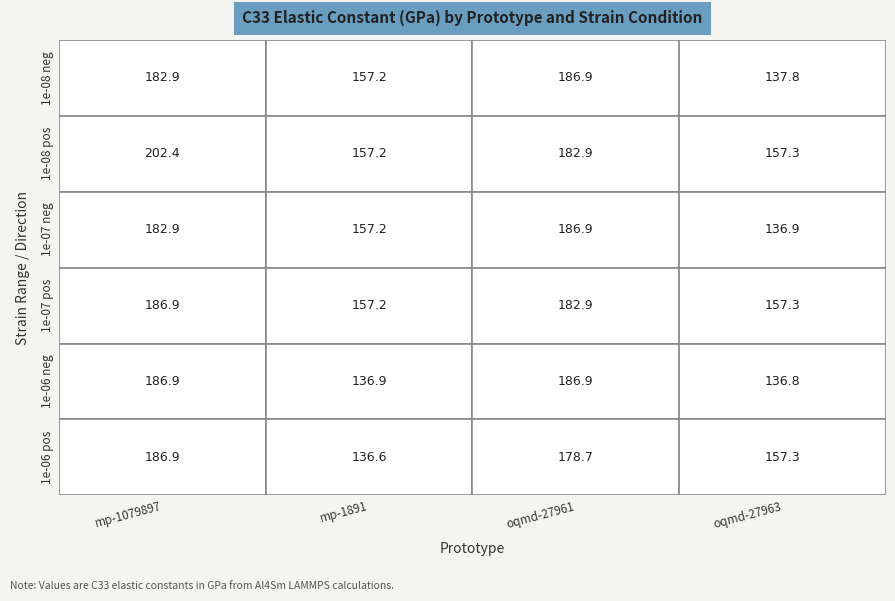

What is the minimum value shown in the chart?

136.6